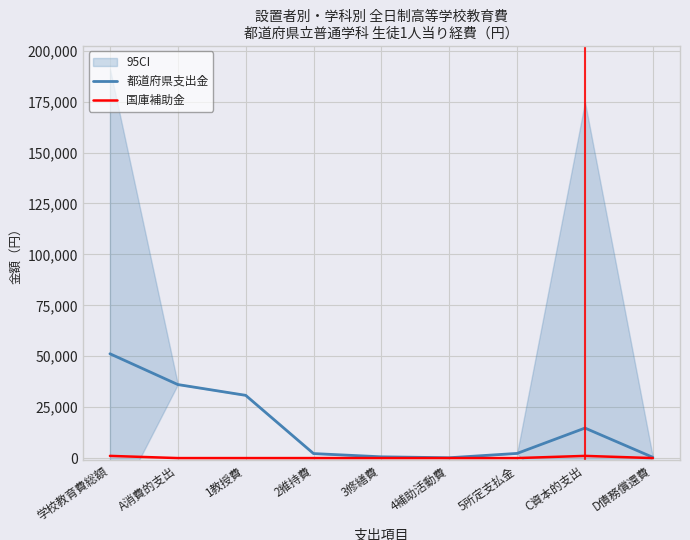

Which category has the lowest value in the 国庫補助金 series?

2維持費